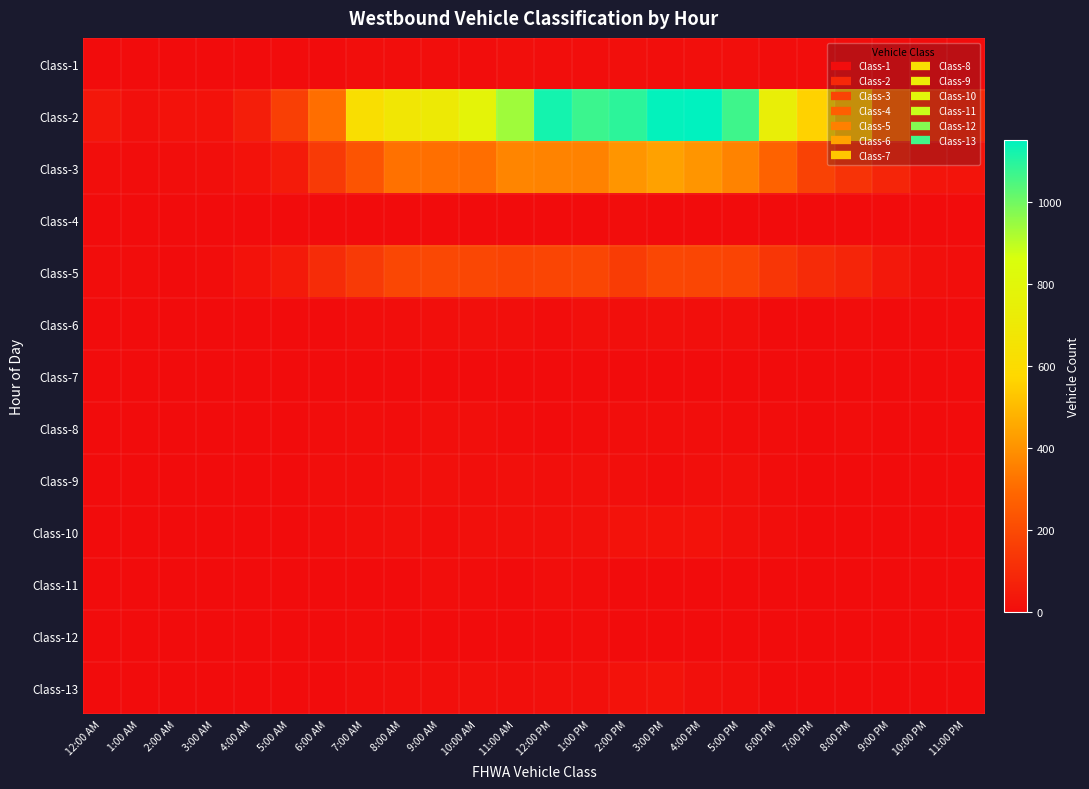

Reading right to left, transcribe all the data shown in this chart.

Class-1: 11:00 PM=1	10:00 PM=0	9:00 PM=0	8:00 PM=3	7:00 PM=3	6:00 PM=4	5:00 PM=9	4:00 PM=9	3:00 PM=8	2:00 PM=10	1:00 PM=6	12:00 PM=8	11:00 AM=9	10:00 AM=4	9:00 AM=6	8:00 AM=6	7:00 AM=8	6:00 AM=0	5:00 AM=1	4:00 AM=0	3:00 AM=0	2:00 AM=1	1:00 AM=0	12:00 AM=0
Class-2: 11:00 PM=91	10:00 PM=119	9:00 PM=277	8:00 PM=491	7:00 PM=560	6:00 PM=736	5:00 PM=1067	4:00 PM=1151	3:00 PM=1145	2:00 PM=1091	1:00 PM=1072	12:00 PM=1124	11:00 AM=938	10:00 AM=776	9:00 AM=704	8:00 AM=677	7:00 AM=618	6:00 AM=309	5:00 AM=162	4:00 AM=60	3:00 AM=18	2:00 AM=18	1:00 AM=13	12:00 AM=34
Class-3: 11:00 PM=26	10:00 PM=28	9:00 PM=80	8:00 PM=128	7:00 PM=175	6:00 PM=277	5:00 PM=362	4:00 PM=407	3:00 PM=438	2:00 PM=407	1:00 PM=360	12:00 PM=363	11:00 AM=368	10:00 AM=309	9:00 AM=311	8:00 AM=319	7:00 AM=232	6:00 AM=150	5:00 AM=49	4:00 AM=19	3:00 AM=9	2:00 AM=7	1:00 AM=4	12:00 AM=6
Class-4: 11:00 PM=1	10:00 PM=0	9:00 PM=0	8:00 PM=0	7:00 PM=0	6:00 PM=1	5:00 PM=1	4:00 PM=1	3:00 PM=0	2:00 PM=3	1:00 PM=1	12:00 PM=2	11:00 AM=1	10:00 AM=0	9:00 AM=1	8:00 AM=1	7:00 AM=2	6:00 AM=0	5:00 AM=0	4:00 AM=0	3:00 AM=0	2:00 AM=0	1:00 AM=0	12:00 AM=0
Class-5: 11:00 PM=6	10:00 PM=13	9:00 PM=40	8:00 PM=81	7:00 PM=99	6:00 PM=137	5:00 PM=181	4:00 PM=186	3:00 PM=190	2:00 PM=157	1:00 PM=188	12:00 PM=183	11:00 AM=182	10:00 AM=191	9:00 AM=193	8:00 AM=190	7:00 AM=150	6:00 AM=103	5:00 AM=46	4:00 AM=18	3:00 AM=3	2:00 AM=1	1:00 AM=4	12:00 AM=4
Class-6: 11:00 PM=0	10:00 PM=0	9:00 PM=0	8:00 PM=3	7:00 PM=0	6:00 PM=1	5:00 PM=11	4:00 PM=9	3:00 PM=12	2:00 PM=11	1:00 PM=15	12:00 PM=4	11:00 AM=10	10:00 AM=13	9:00 AM=11	8:00 AM=7	7:00 AM=6	6:00 AM=2	5:00 AM=2	4:00 AM=1	3:00 AM=0	2:00 AM=0	1:00 AM=0	12:00 AM=0
Class-7: 11:00 PM=0	10:00 PM=0	9:00 PM=0	8:00 PM=0	7:00 PM=0	6:00 PM=0	5:00 PM=0	4:00 PM=0	3:00 PM=0	2:00 PM=0	1:00 PM=0	12:00 PM=0	11:00 AM=0	10:00 AM=0	9:00 AM=0	8:00 AM=0	7:00 AM=0	6:00 AM=0	5:00 AM=0	4:00 AM=0	3:00 AM=0	2:00 AM=0	1:00 AM=0	12:00 AM=0
Class-8: 11:00 PM=0	10:00 PM=0	9:00 PM=1	8:00 PM=4	7:00 PM=1	6:00 PM=3	5:00 PM=4	4:00 PM=7	3:00 PM=6	2:00 PM=8	1:00 PM=3	12:00 PM=2	11:00 AM=3	10:00 AM=9	9:00 AM=9	8:00 AM=3	7:00 AM=5	6:00 AM=3	5:00 AM=2	4:00 AM=1	3:00 AM=0	2:00 AM=0	1:00 AM=0	12:00 AM=0
Class-9: 11:00 PM=0	10:00 PM=1	9:00 PM=0	8:00 PM=2	7:00 PM=2	6:00 PM=4	5:00 PM=12	4:00 PM=9	3:00 PM=4	2:00 PM=10	1:00 PM=13	12:00 PM=11	11:00 AM=15	10:00 AM=9	9:00 AM=14	8:00 AM=12	7:00 AM=8	6:00 AM=7	5:00 AM=2	4:00 AM=2	3:00 AM=1	2:00 AM=1	1:00 AM=0	12:00 AM=0
Class-10: 11:00 PM=0	10:00 PM=0	9:00 PM=0	8:00 PM=1	7:00 PM=1	6:00 PM=7	5:00 PM=12	4:00 PM=18	3:00 PM=19	2:00 PM=19	1:00 PM=16	12:00 PM=15	11:00 AM=12	10:00 AM=12	9:00 AM=6	8:00 AM=14	7:00 AM=11	6:00 AM=4	5:00 AM=1	4:00 AM=0	3:00 AM=0	2:00 AM=0	1:00 AM=0	12:00 AM=0
Class-11: 11:00 PM=0	10:00 PM=0	9:00 PM=0	8:00 PM=0	7:00 PM=0	6:00 PM=0	5:00 PM=1	4:00 PM=2	3:00 PM=2	2:00 PM=2	1:00 PM=3	12:00 PM=6	11:00 AM=1	10:00 AM=3	9:00 AM=6	8:00 AM=1	7:00 AM=1	6:00 AM=0	5:00 AM=0	4:00 AM=0	3:00 AM=0	2:00 AM=0	1:00 AM=0	12:00 AM=0
Class-12: 11:00 PM=0	10:00 PM=0	9:00 PM=0	8:00 PM=0	7:00 PM=0	6:00 PM=0	5:00 PM=2	4:00 PM=1	3:00 PM=1	2:00 PM=0	1:00 PM=3	12:00 PM=0	11:00 AM=1	10:00 AM=1	9:00 AM=2	8:00 AM=0	7:00 AM=3	6:00 AM=0	5:00 AM=0	4:00 AM=0	3:00 AM=0	2:00 AM=0	1:00 AM=0	12:00 AM=0
Class-13: 11:00 PM=0	10:00 PM=0	9:00 PM=0	8:00 PM=0	7:00 PM=0	6:00 PM=2	5:00 PM=9	4:00 PM=15	3:00 PM=21	2:00 PM=18	1:00 PM=12	12:00 PM=13	11:00 AM=10	10:00 AM=14	9:00 AM=10	8:00 AM=11	7:00 AM=5	6:00 AM=2	5:00 AM=2	4:00 AM=0	3:00 AM=0	2:00 AM=0	1:00 AM=0	12:00 AM=0